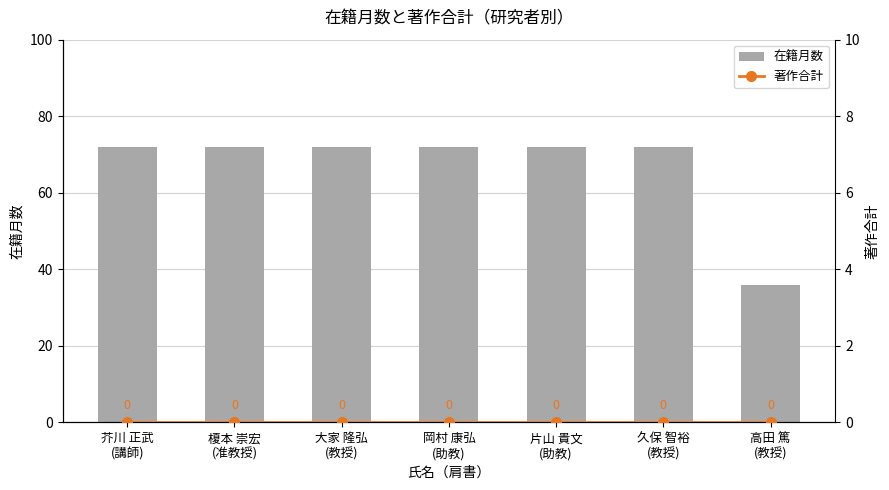

Reading right to left, what are all the values shown in this chart?

在籍月数: 高田 篤
(教授)=36	久保 智裕
(教授)=72	片山 貴文
(助教)=72	岡村 康弘
(助教)=72	大家 隆弘
(教授)=72	榎本 崇宏
(准教授)=72	芥川 正武
(講師)=72
著作合計: 高田 篤
(教授)=0	久保 智裕
(教授)=0	片山 貴文
(助教)=0	岡村 康弘
(助教)=0	大家 隆弘
(教授)=0	榎本 崇宏
(准教授)=0	芥川 正武
(講師)=0